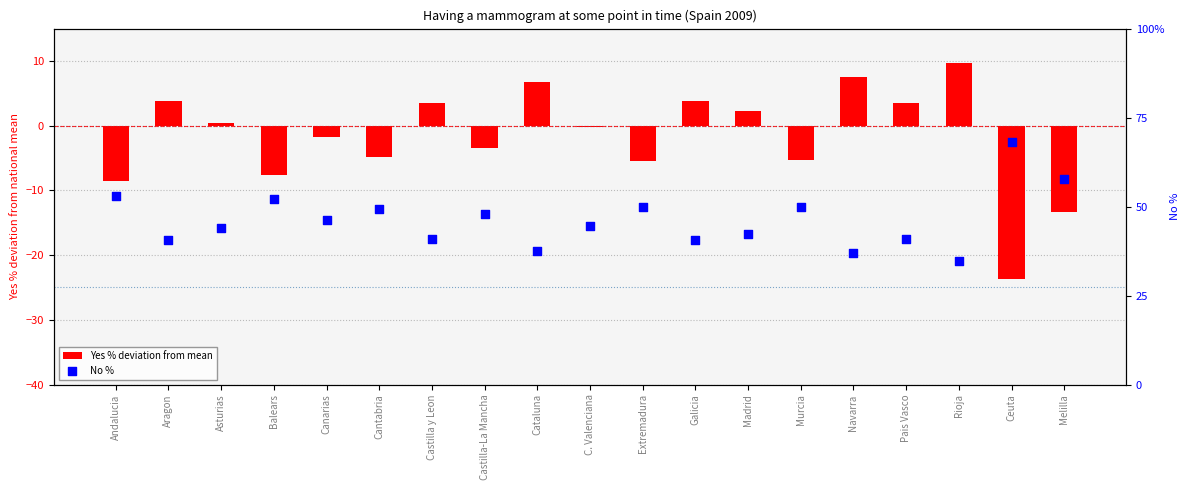

Which series reaches the maximum Y coordinate?

No %